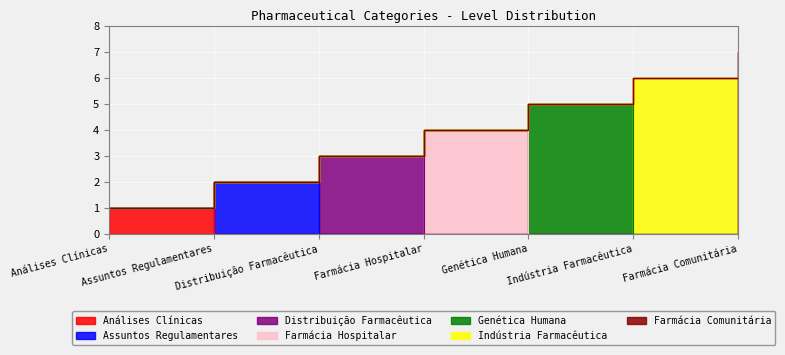

The chart shows a value of 2 at Assuntos Regulamentares. True or false?

True